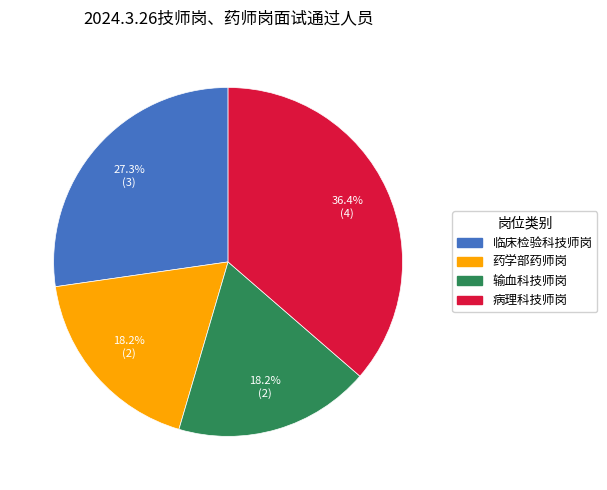

How many segments does this pie chart have?

4